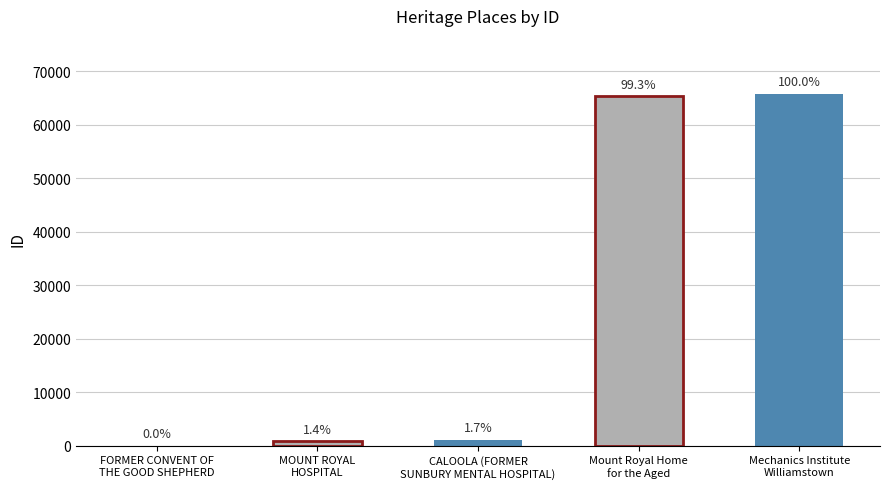

What is the sum of the values at Mechanics Institute
Williamstown and Mount Royal Home
for the Aged?

131226